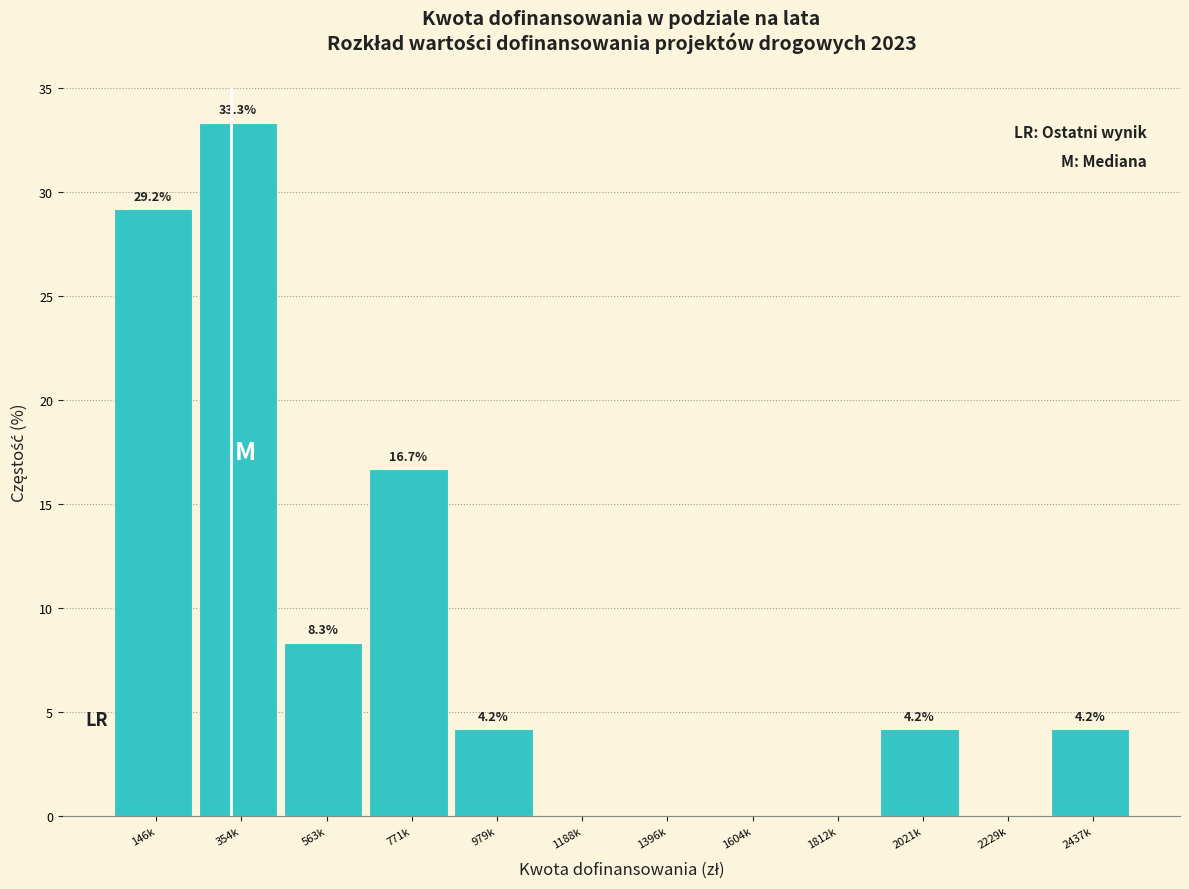

Reading left to right, transcribe all the data shown in this chart.

146k=29.2	354k=33.3	563k=8.3	771k=16.7	979k=4.2	1188k=0.0	1396k=0.0	1604k=0.0	1812k=0.0	2021k=4.2	2229k=0.0	2437k=4.2